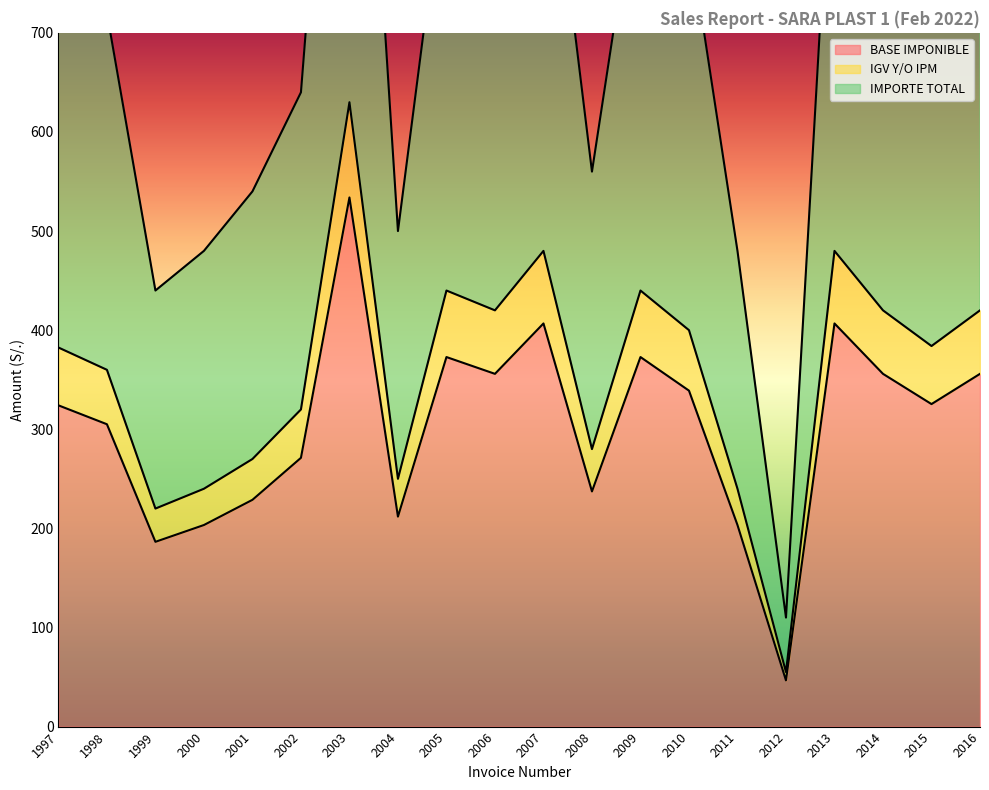

Where is the first local maximum for IMPORTE TOTAL?

2003